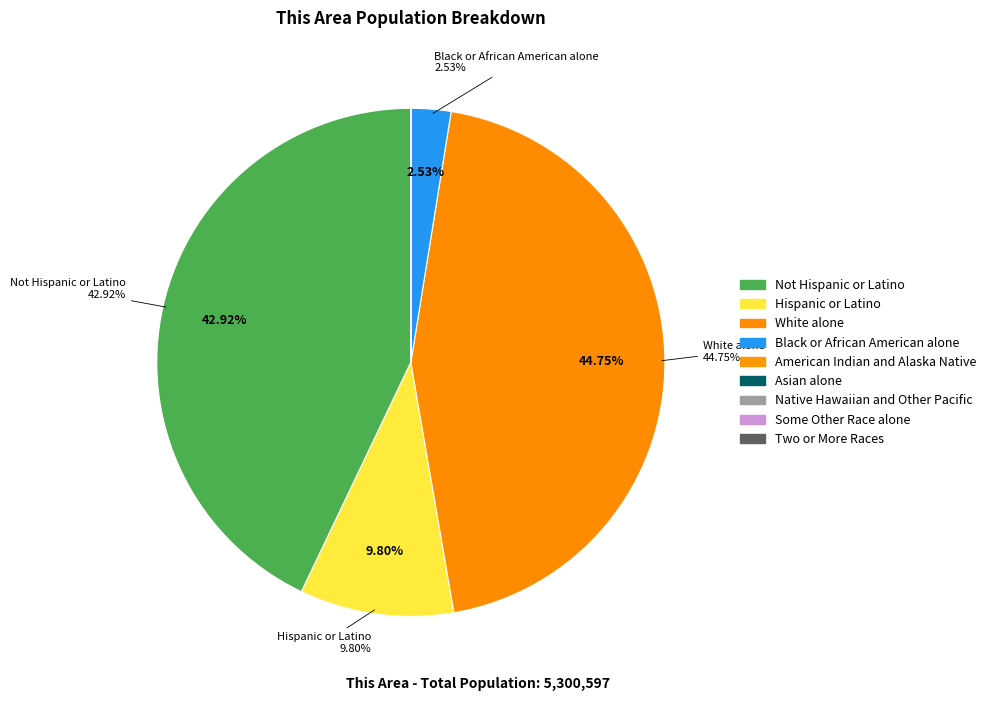

Combined, what portion of the pie is Black or African American alone and Two or More Races?

2.5%